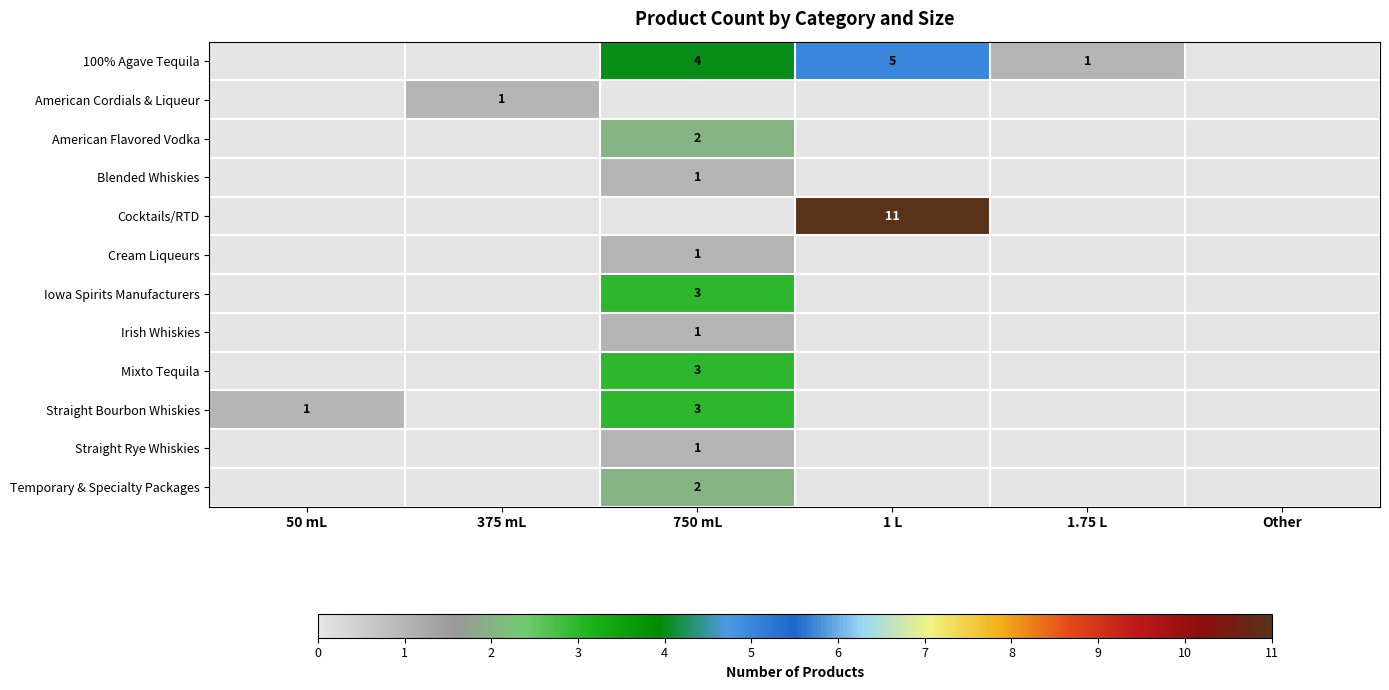

What is the sum of the Straight Bourbon Whiskies values at 750 mL and 50 mL?

4